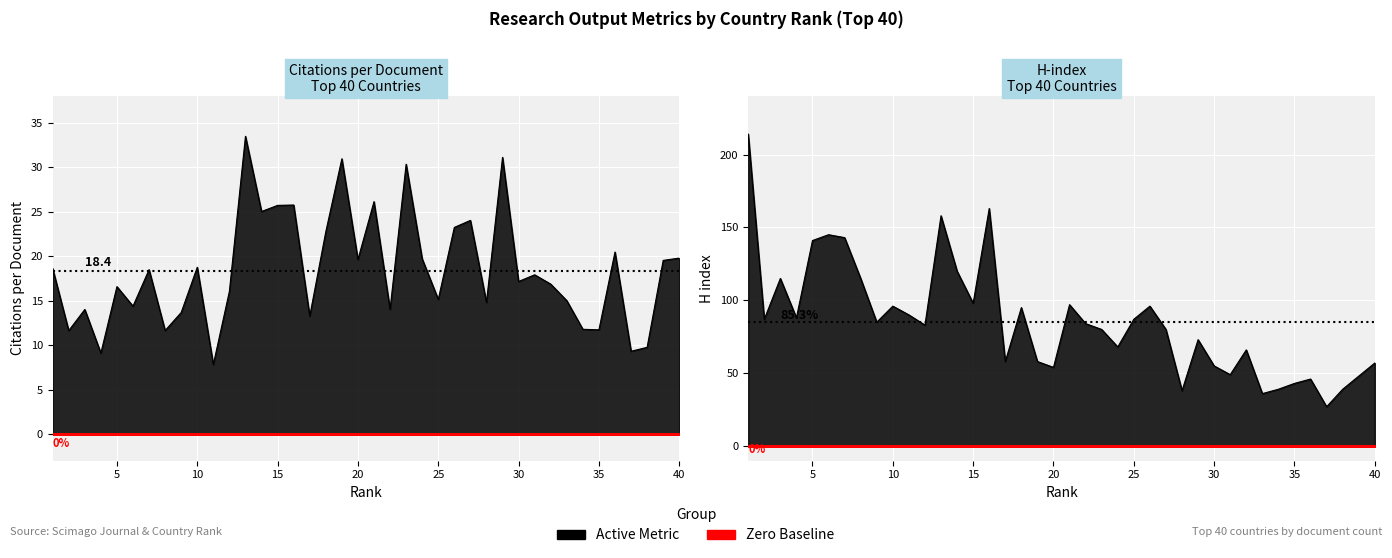

True or false: Citations per document and H index intersect in this chart.

False